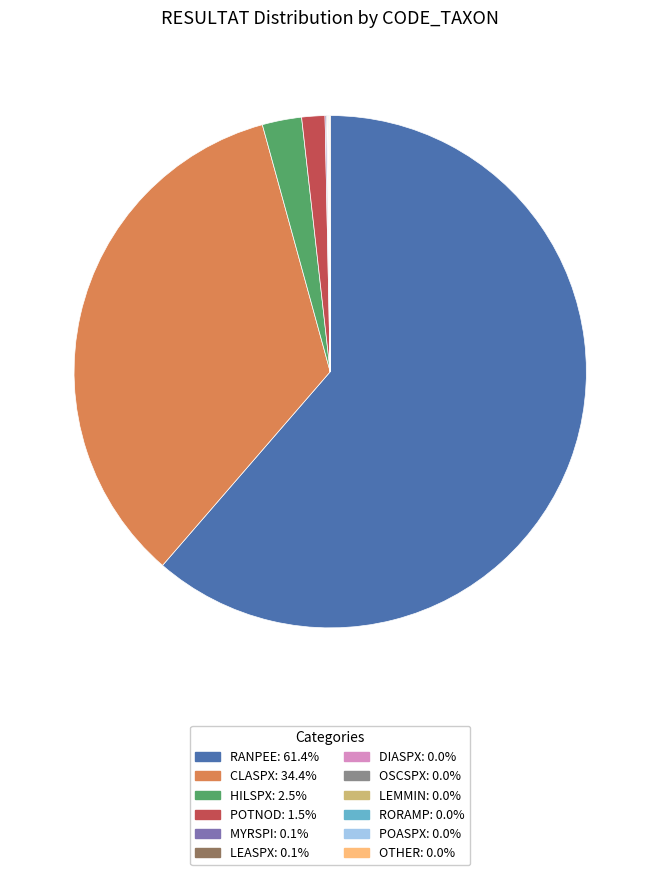

Is RANPEE: 61.4% the majority of the pie?

Yes